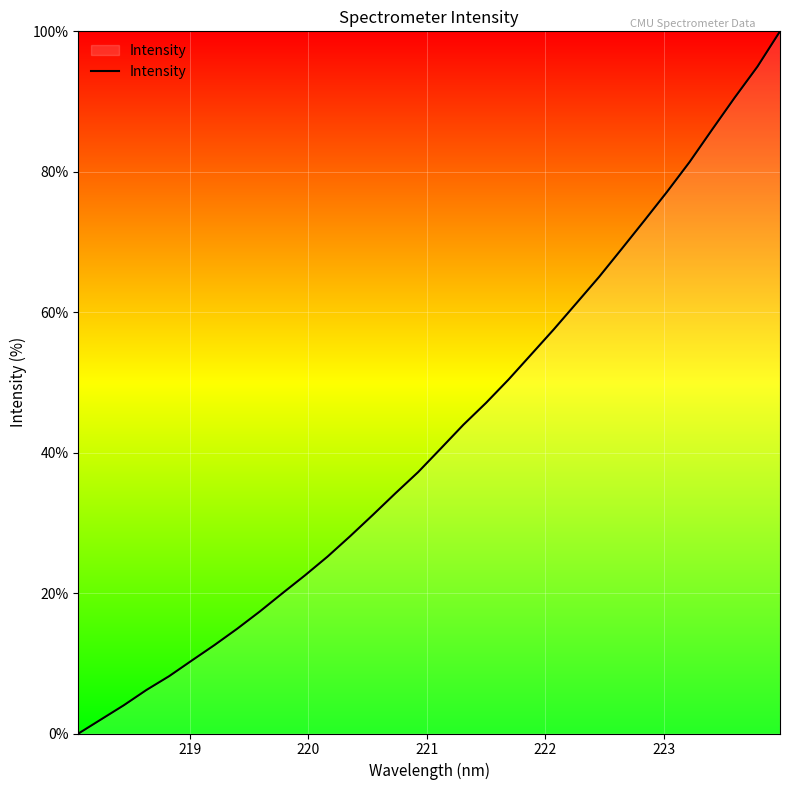

True or false: there are more than 0 points higher than both neighbors.

False